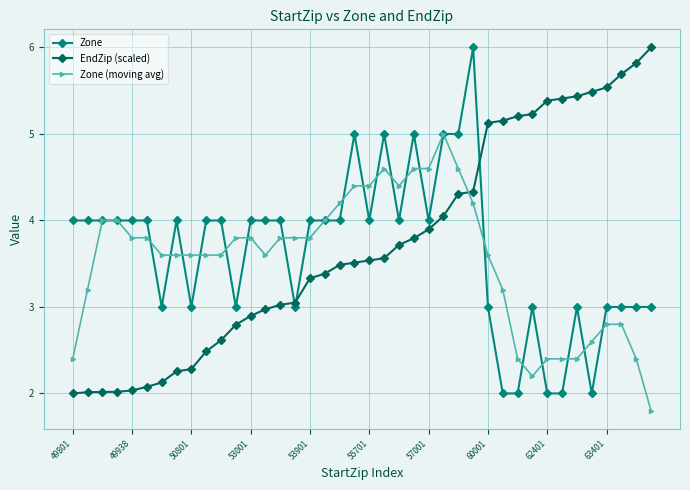

Count the number of data series in this chart.

3